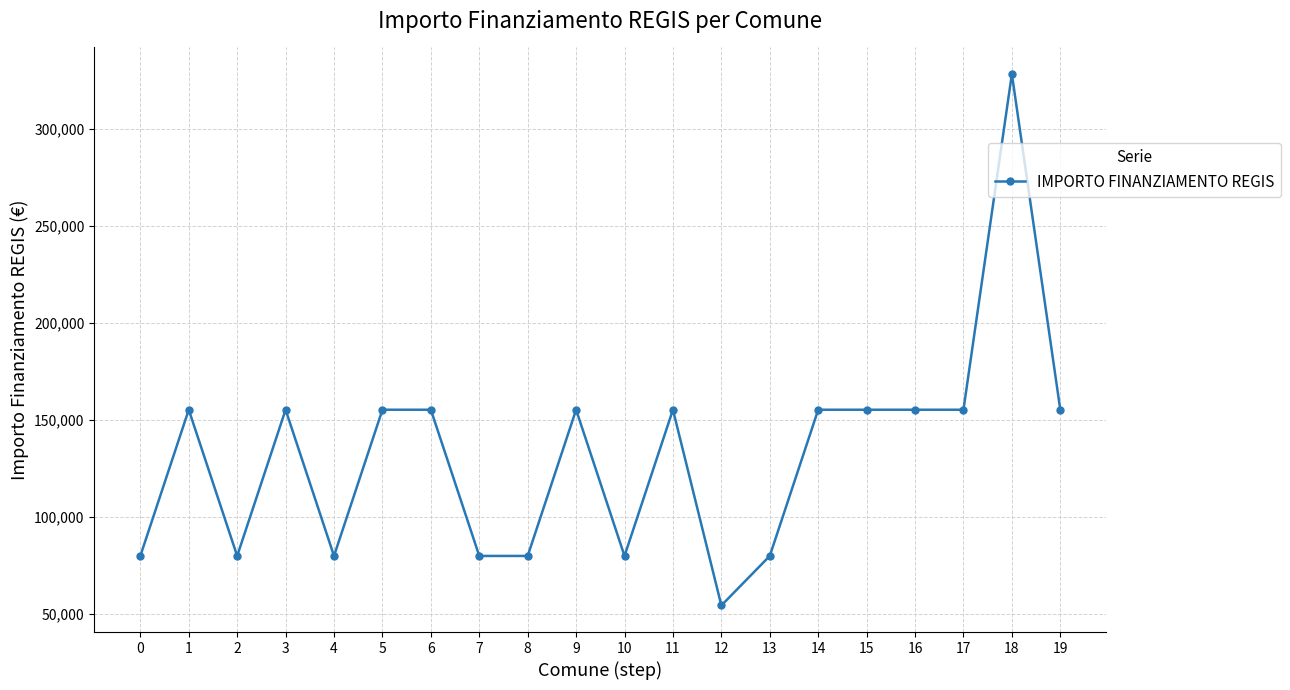

Read the value at 11, to the nearest 100.

155200